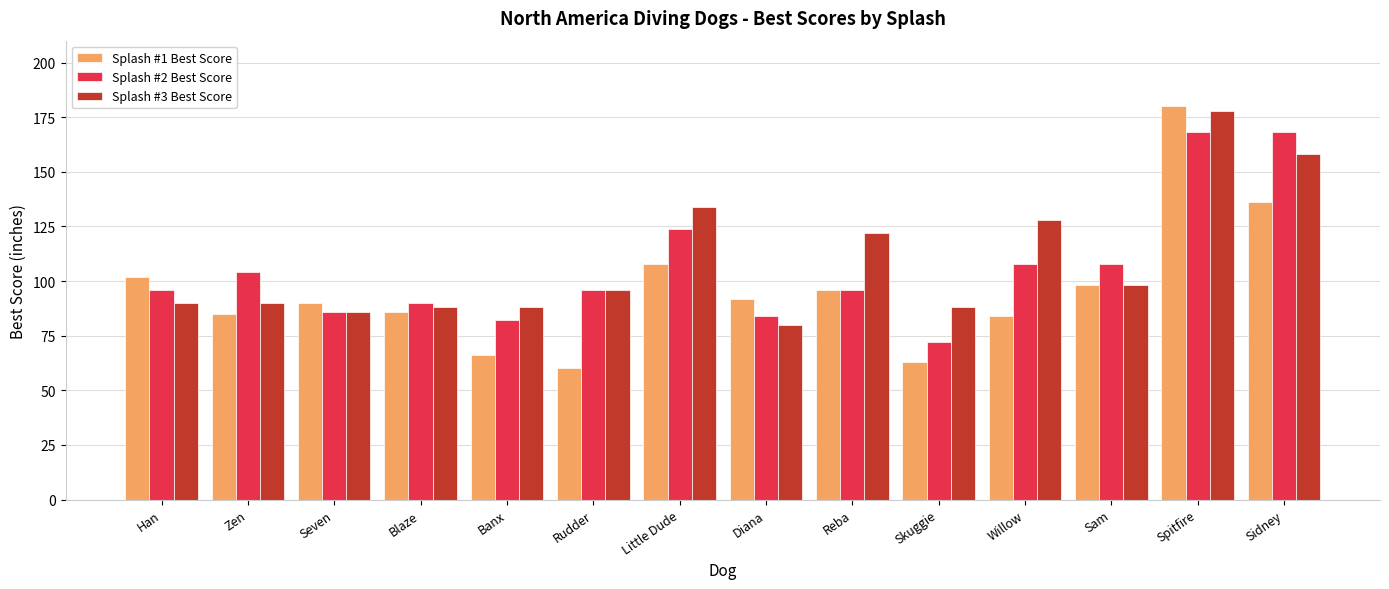

What is the value of the Splash #1 Best Score bar at the 7th from the left?

108